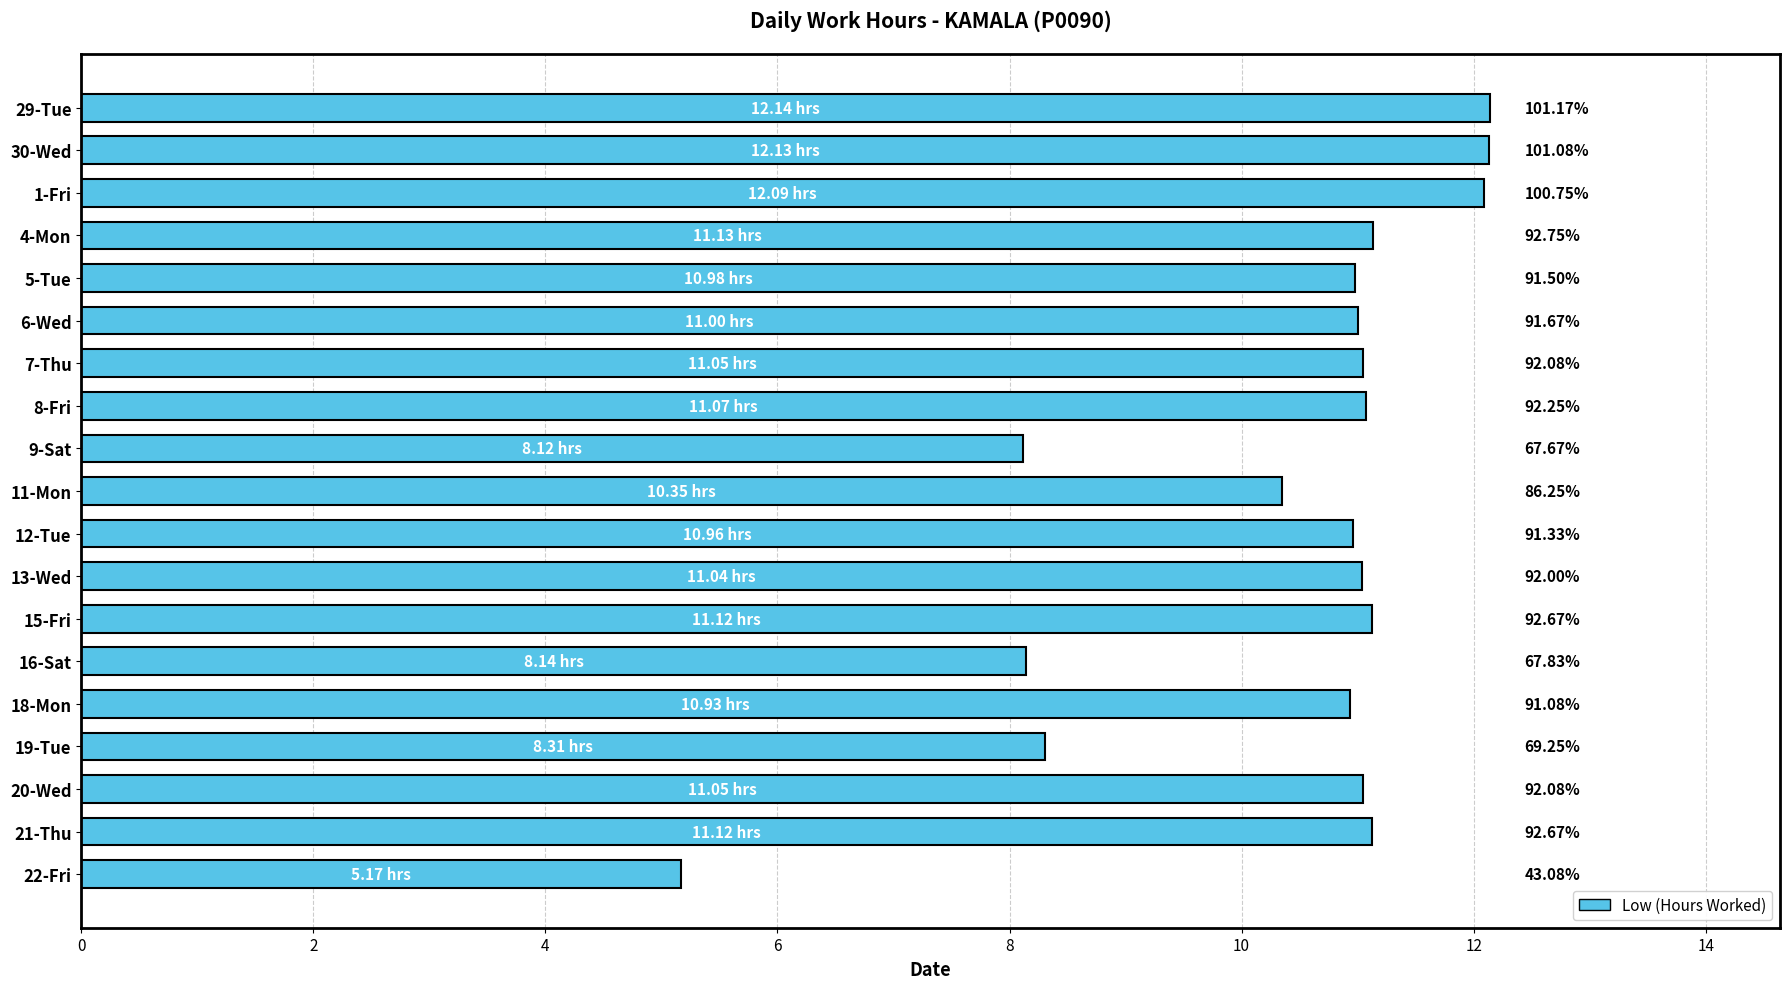

What is the average value?

10.4